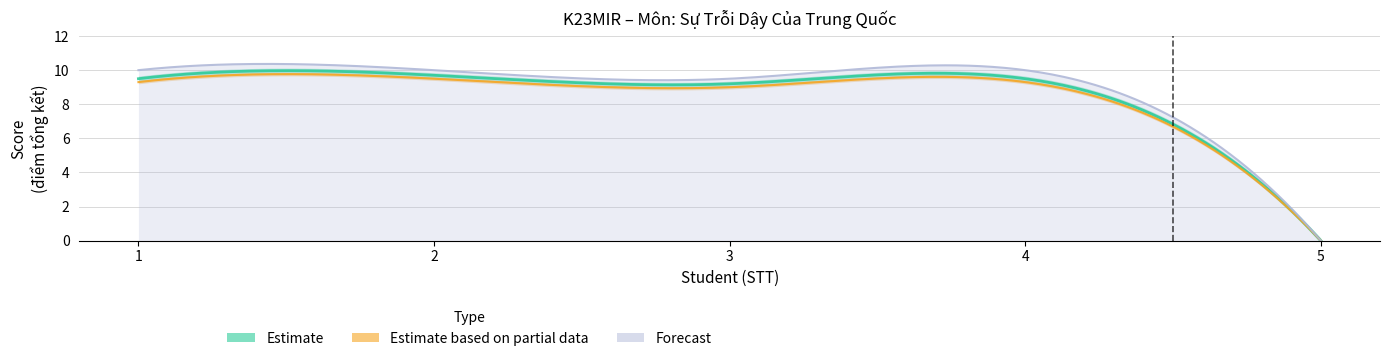

Between 4 and 5, which series saw the biggest shift?

Forecast